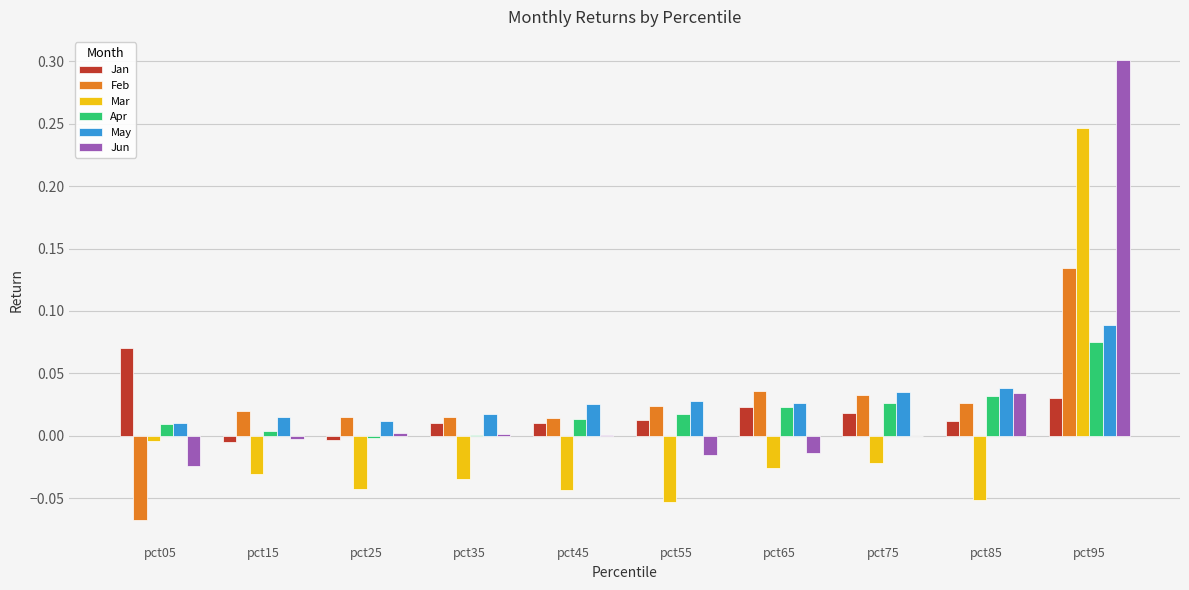

Are the bars grouped side by side (vs. stacked)?

Yes